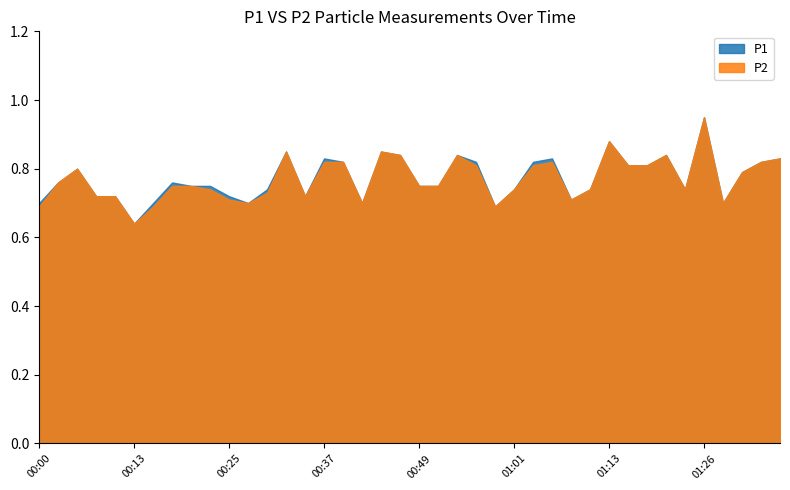

Count the number of data series in this chart.

2